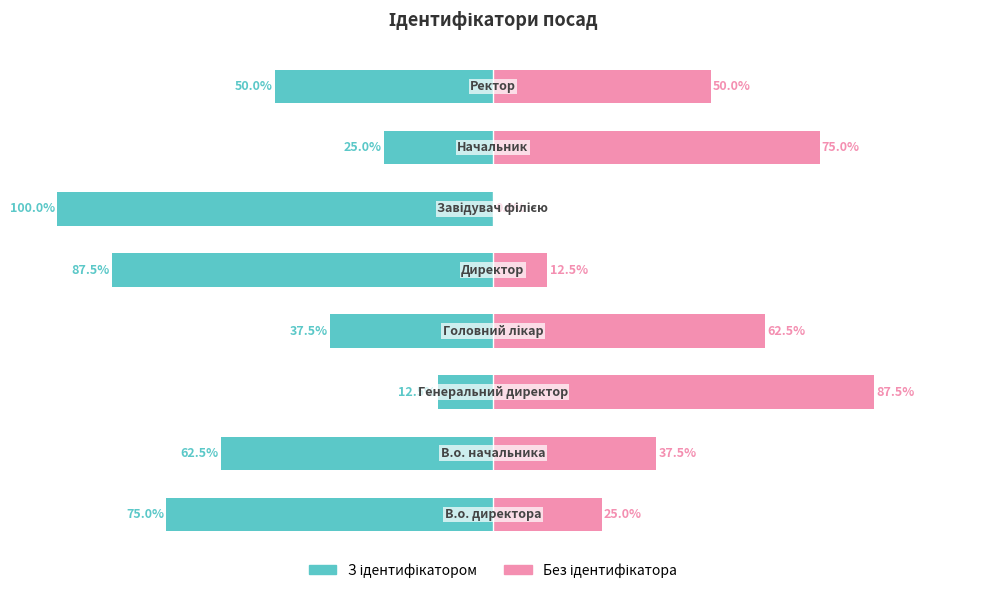

What is the difference between the maximum and minimum values in the З ідентифікатором series?

87.5